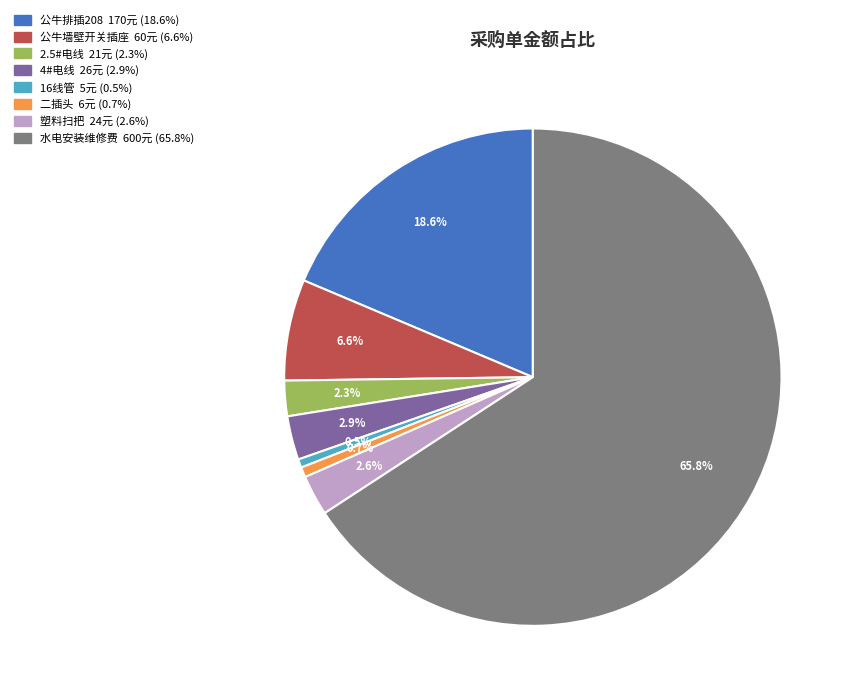

Combined, do 公牛墙壁开关插座 and 2.5#电线 account for over 50%?

No